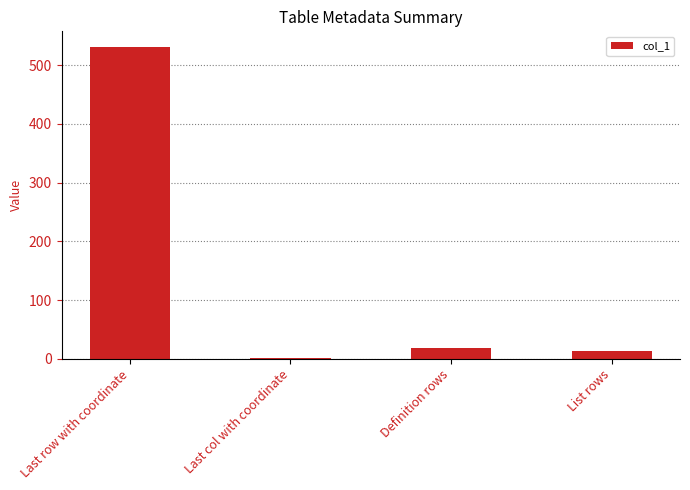

Where is the data nearest to the value 266?

Definition rows